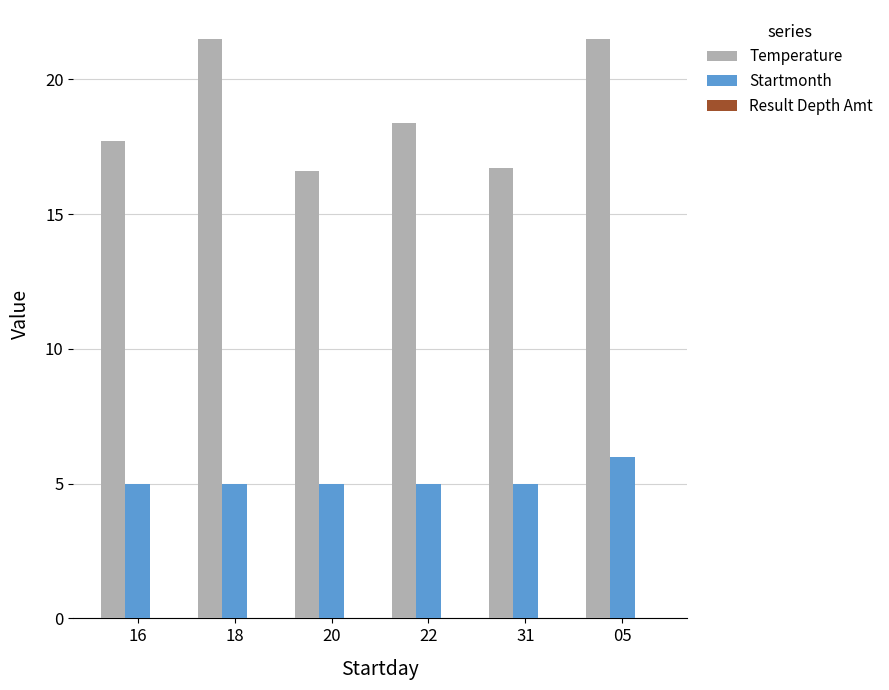

What is the smallest value displayed?

5.0